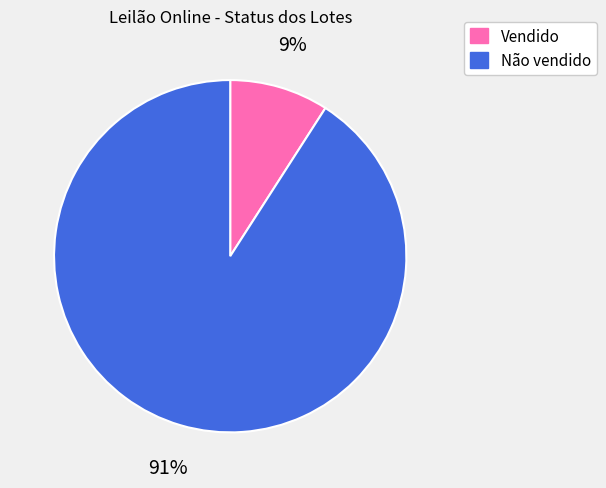

Between Vendido and Não vendido, which is larger?

Não vendido